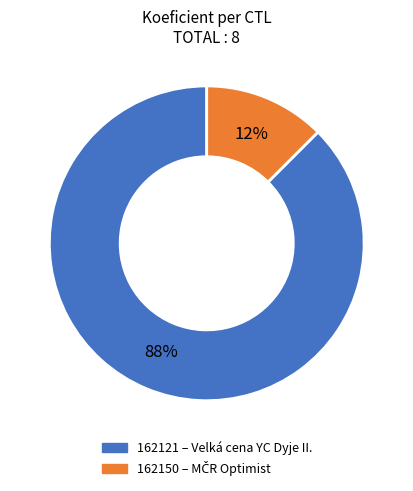

The 162150 slice represents 24% of the pie. True or false?

False